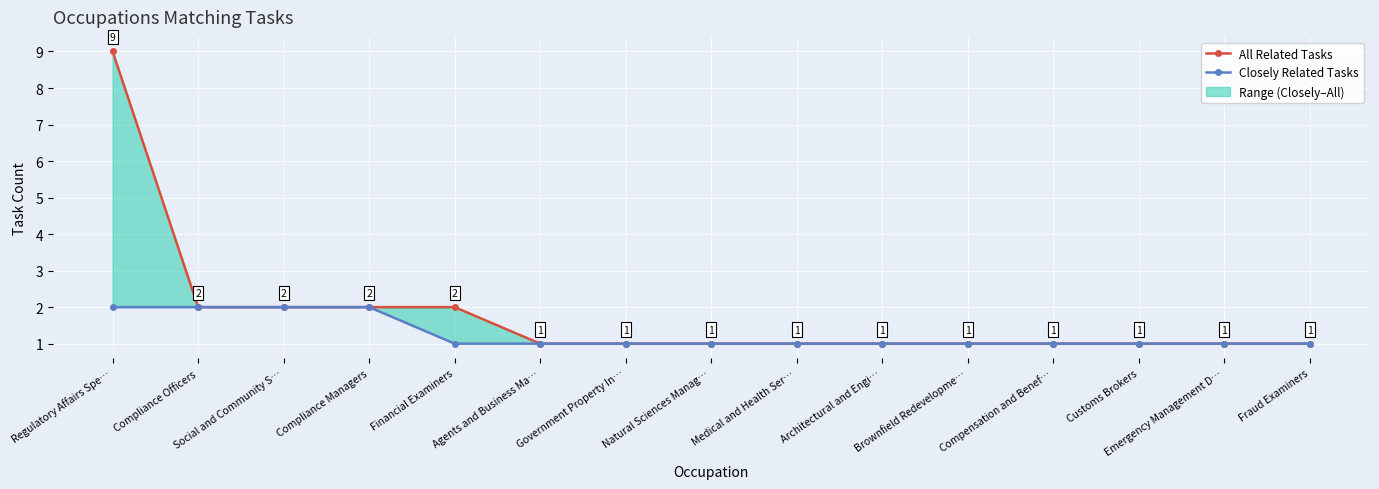

True or false: All Related Tasks has a value of 9 at Regulatory Affairs Spe….

True